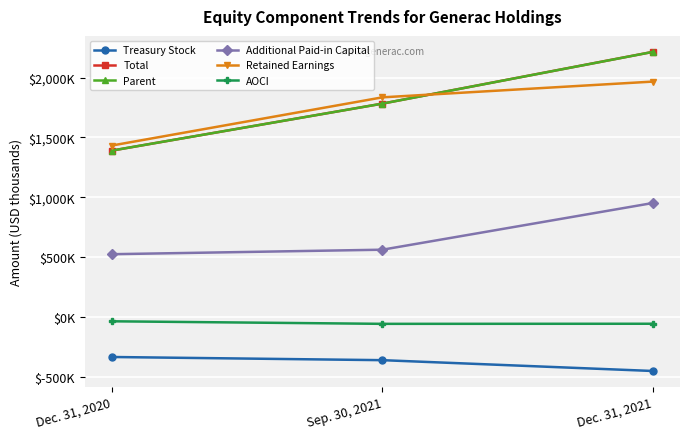

Does the chart have visible grid lines?

Yes